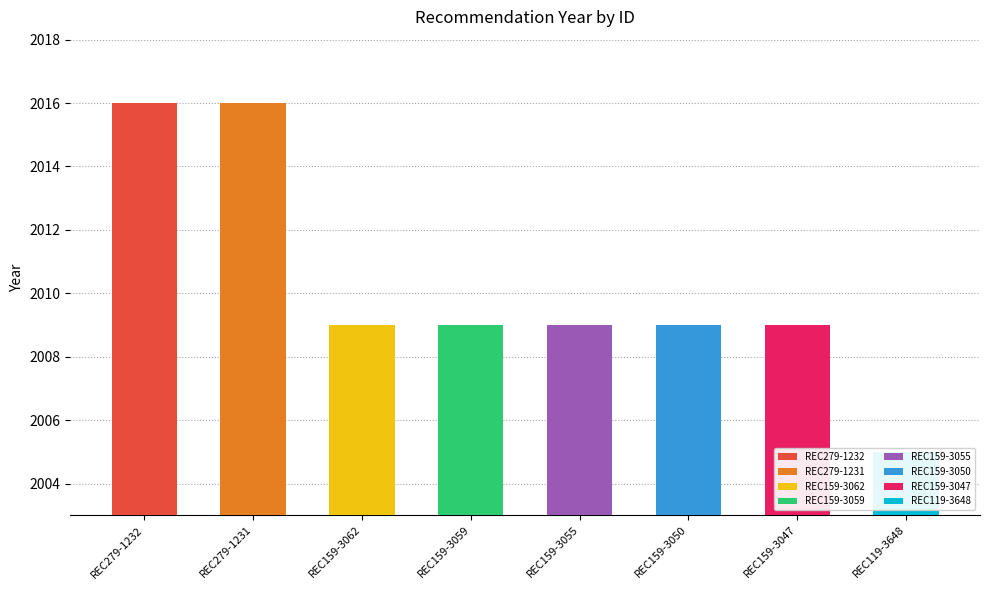

What is the difference between the maximum and minimum values?

11